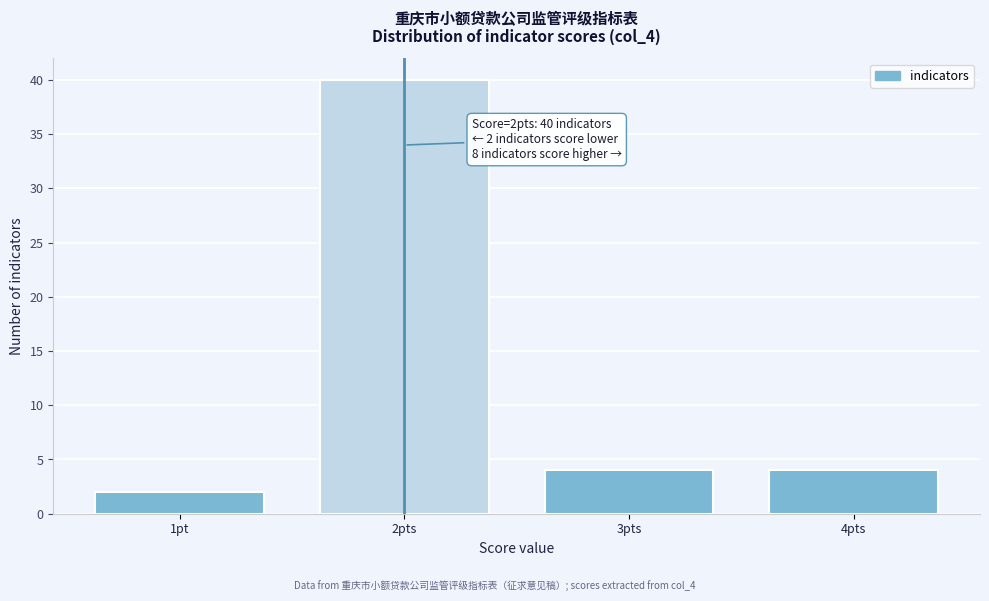

Reading right to left, extract all data points from this chart.

4	4	40	2